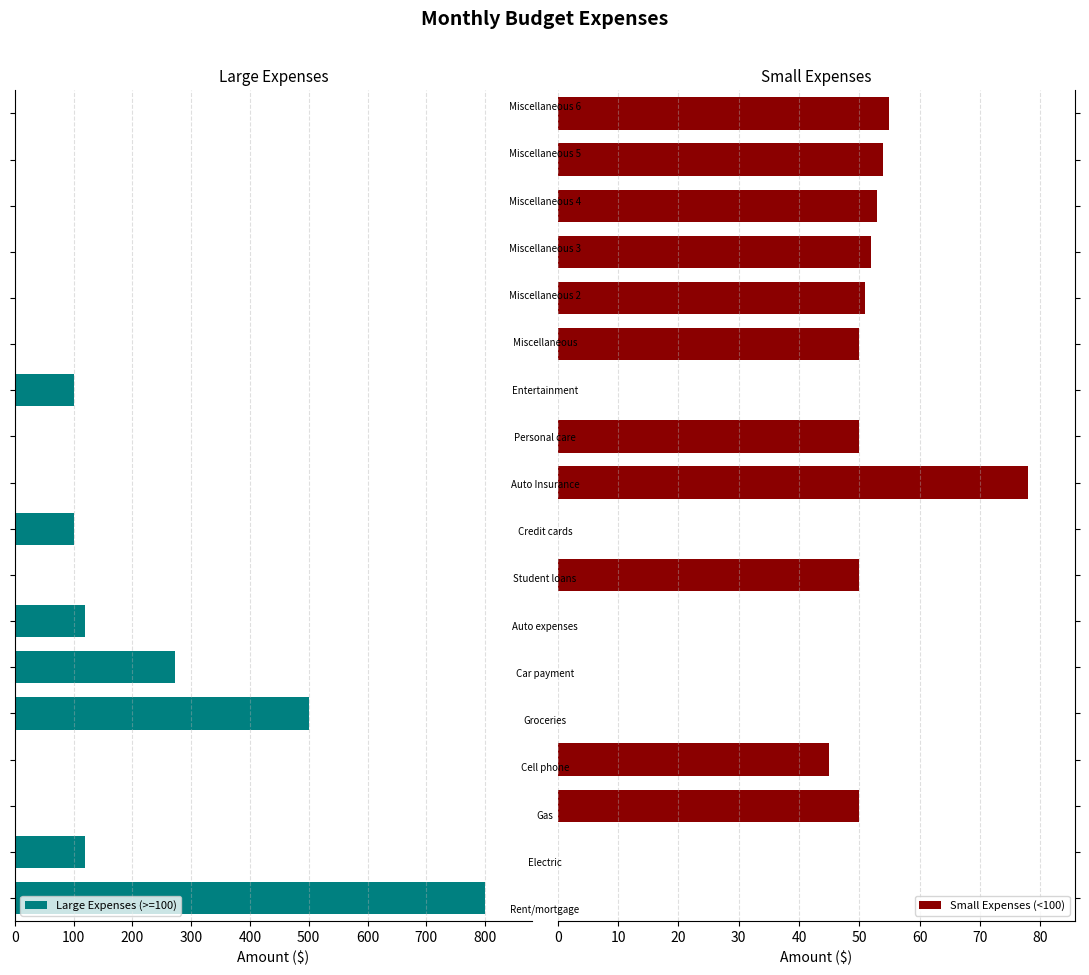

Is the value of Small Expenses (<100) at 500 greater than the value of Large Expenses (>=100) at 800?

No